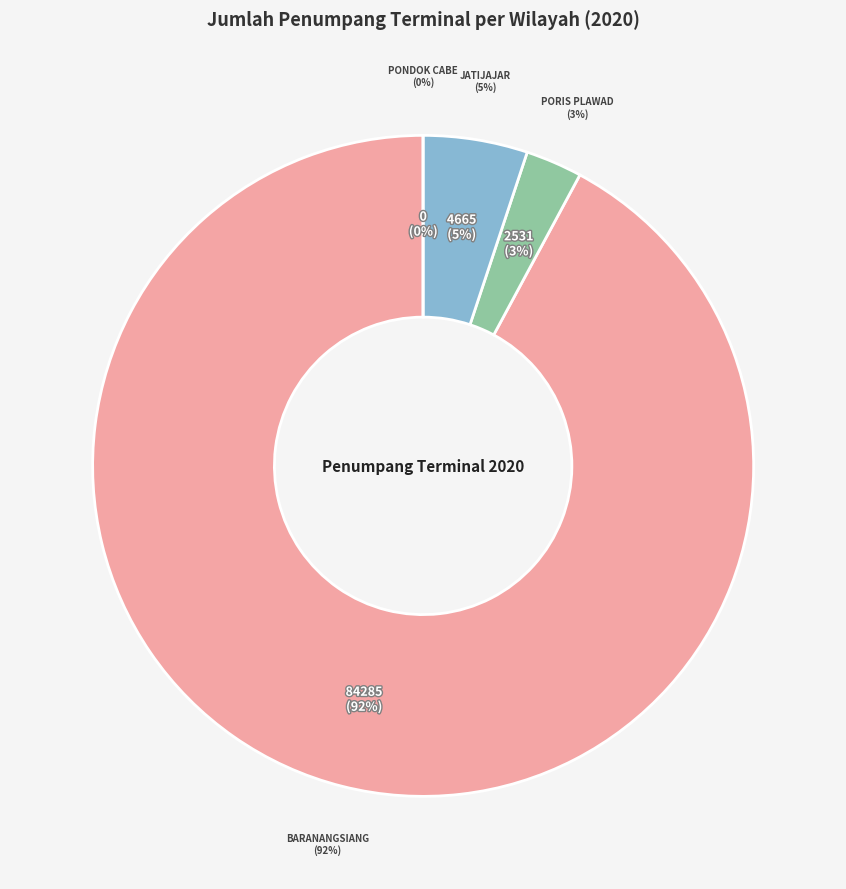

Count the number of slices in the pie.

4